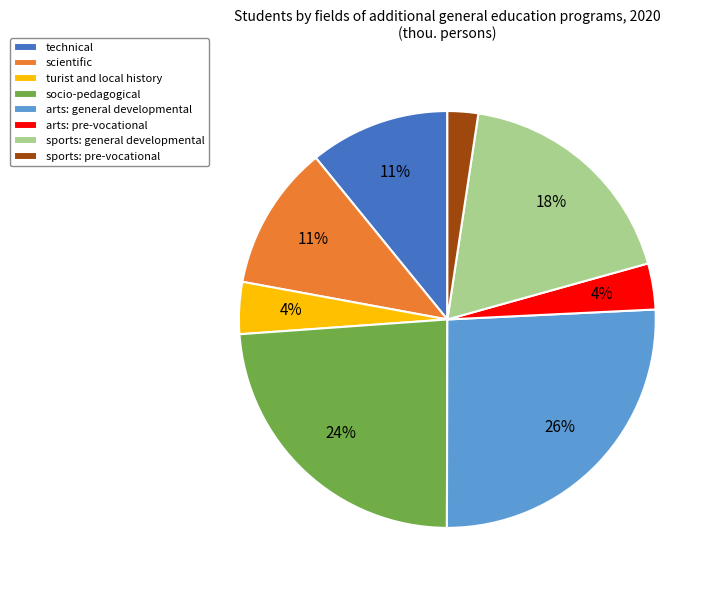

The scientific slice represents 1% of the pie. True or false?

False